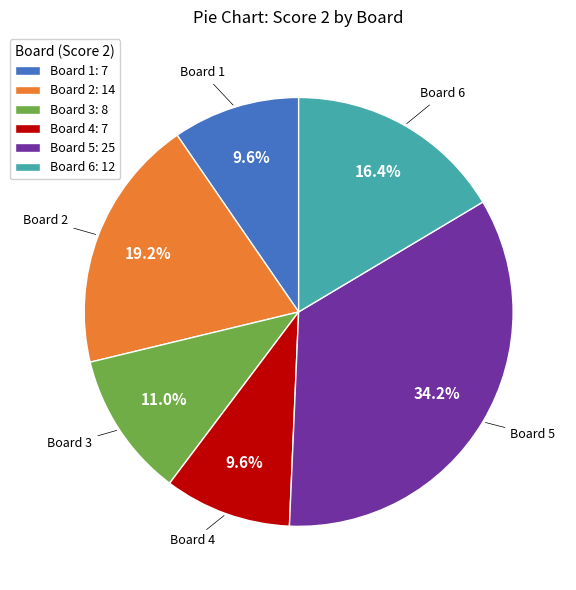

Which slice is the largest?

Board 5: 25